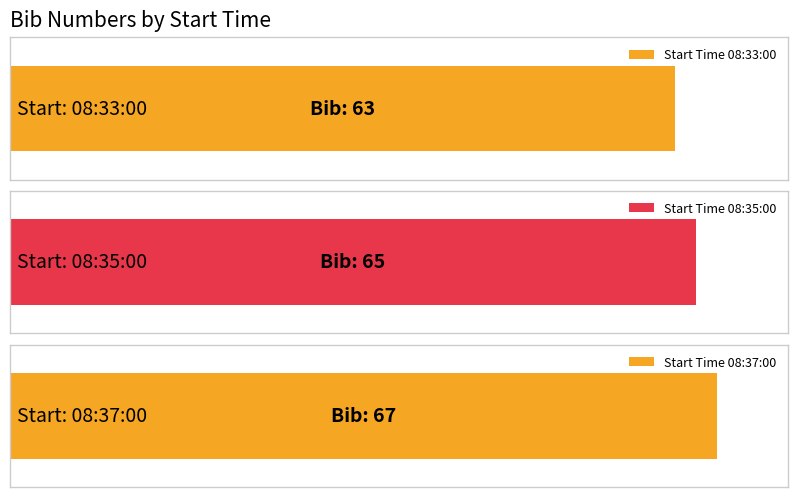

True or false: the data shows 21 at 08:35:00.

False